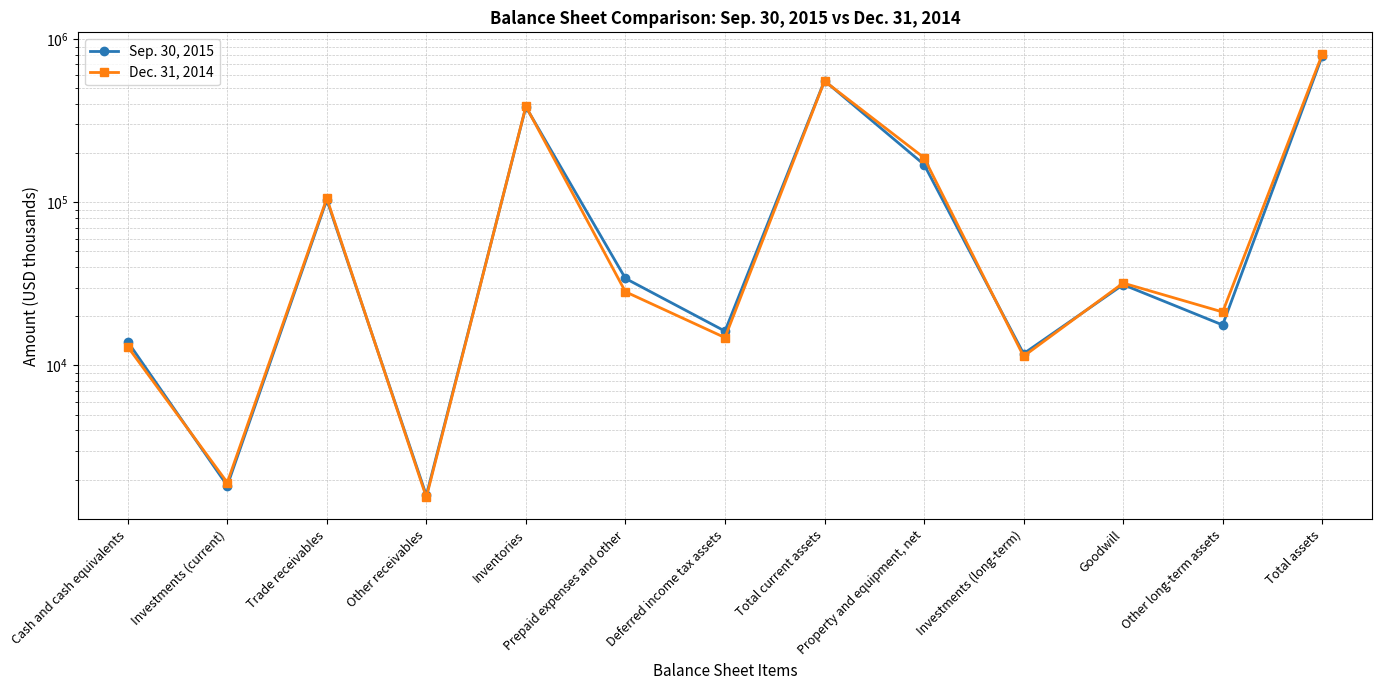

List the series in order of their peak value, lowest first.

Sep. 30, 2015, Dec. 31, 2014